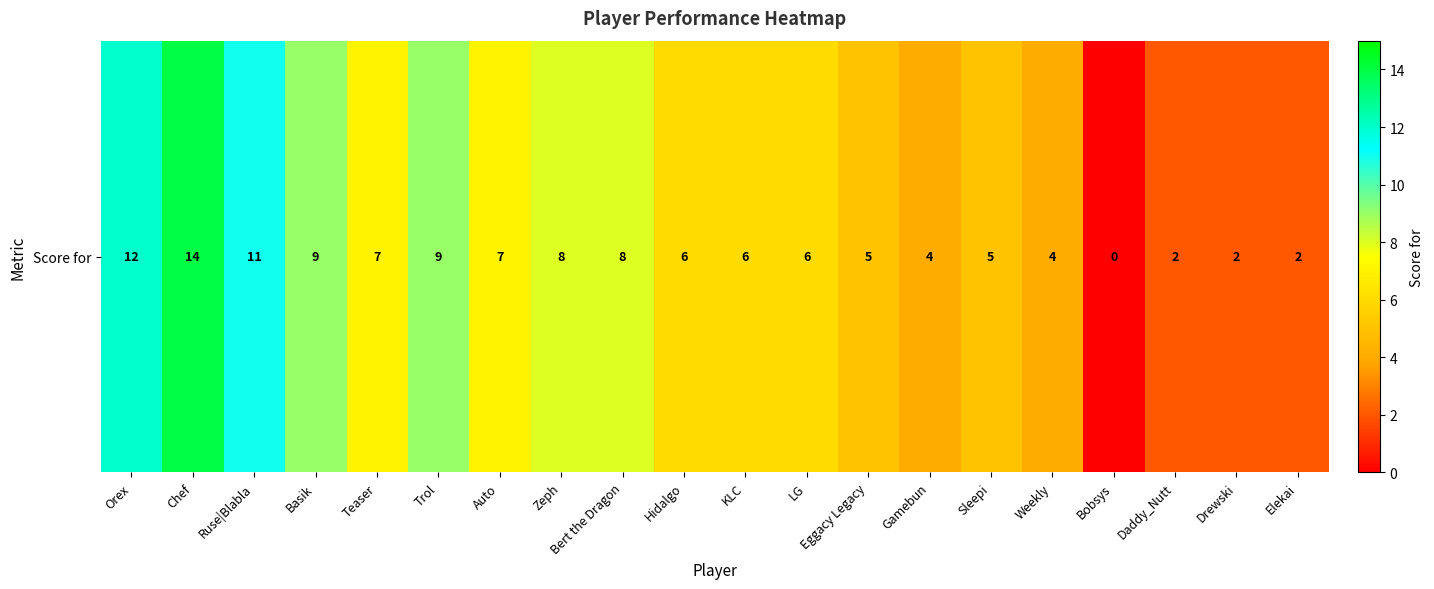

List the labels in order of value, smallest first.

Bobsys, Daddy_Nutt, Drewski, Elekai, Gamebun, Weekly, Eggacy Legacy, Sleepi, Hidalgo, KLC, LG, Teaser, Auto, Zeph, Bert the Dragon, Basik, Trol, Ruse|Blabla, Orex, Chef